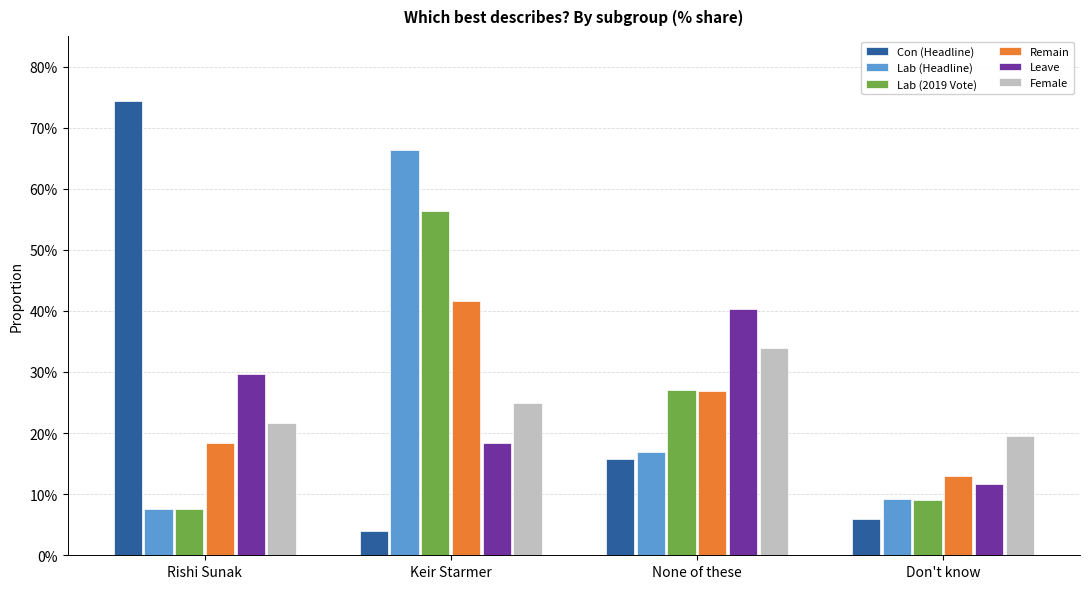

What are all the series names shown in the legend?

Con (Headline), Lab (Headline), Lab (2019 Vote), Remain, Leave, Female